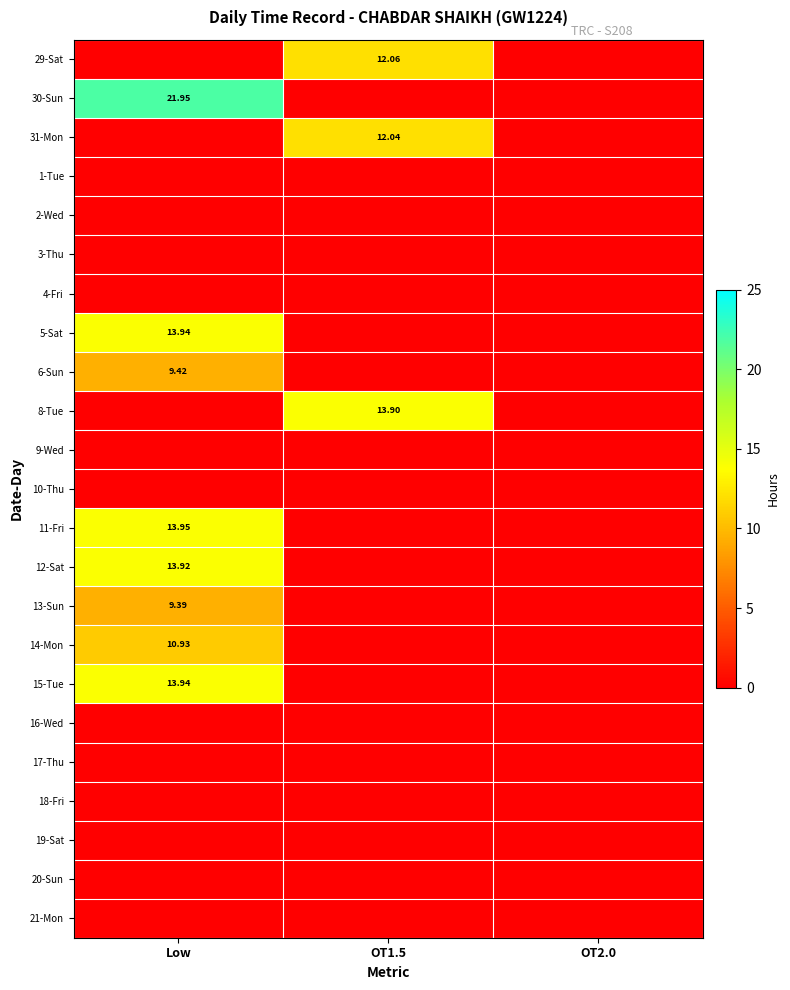

Which series changed the most between Low and OT2.0?

30-Sun